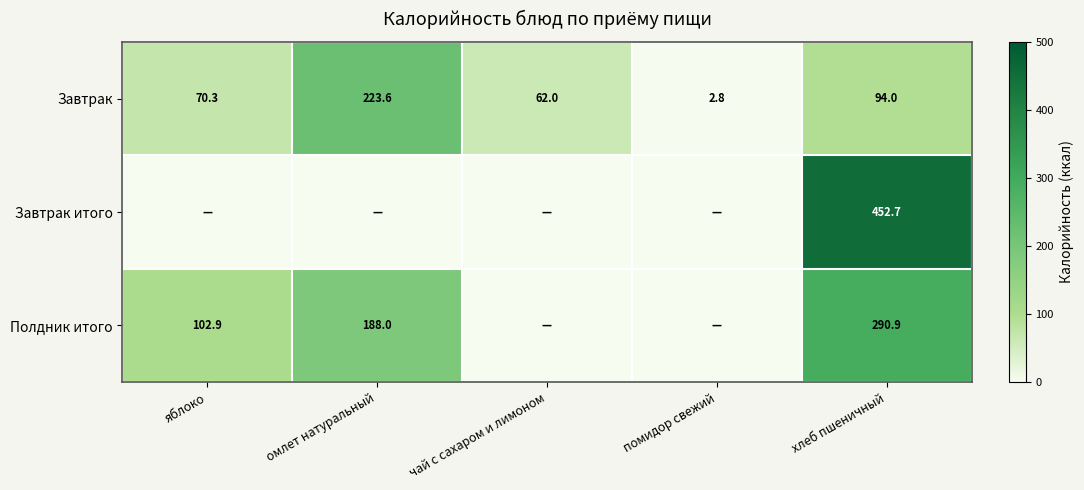

Is it true that Полдник итого equals 102.9 at яблоко?

True